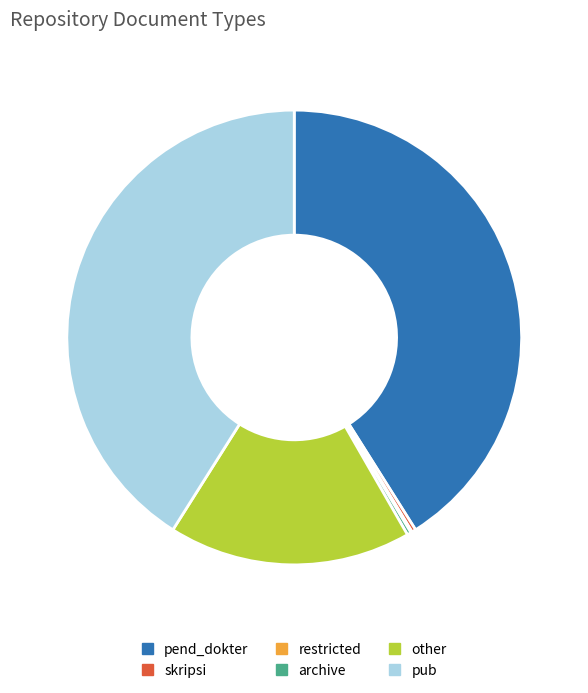

Between other and pub, which is larger?

pub